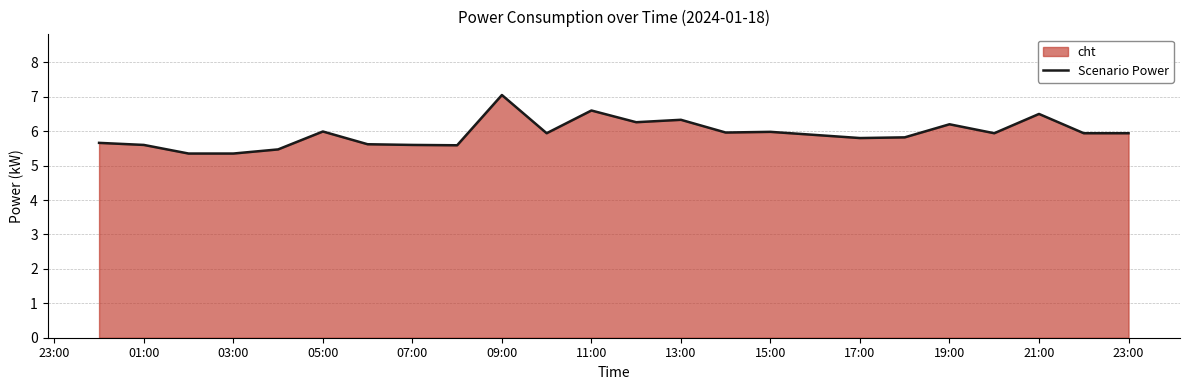

How many points are higher than both their immediate neighbors (excluding endpoints)?

7